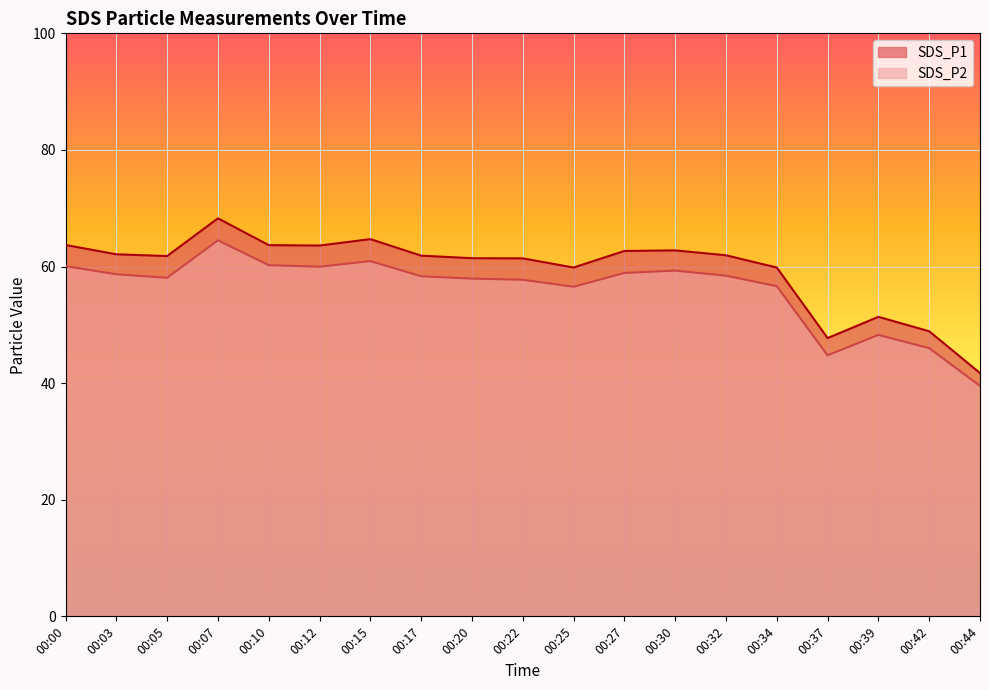

What is the value of the SDS_P2 point at the 3rd from the left?

58.1